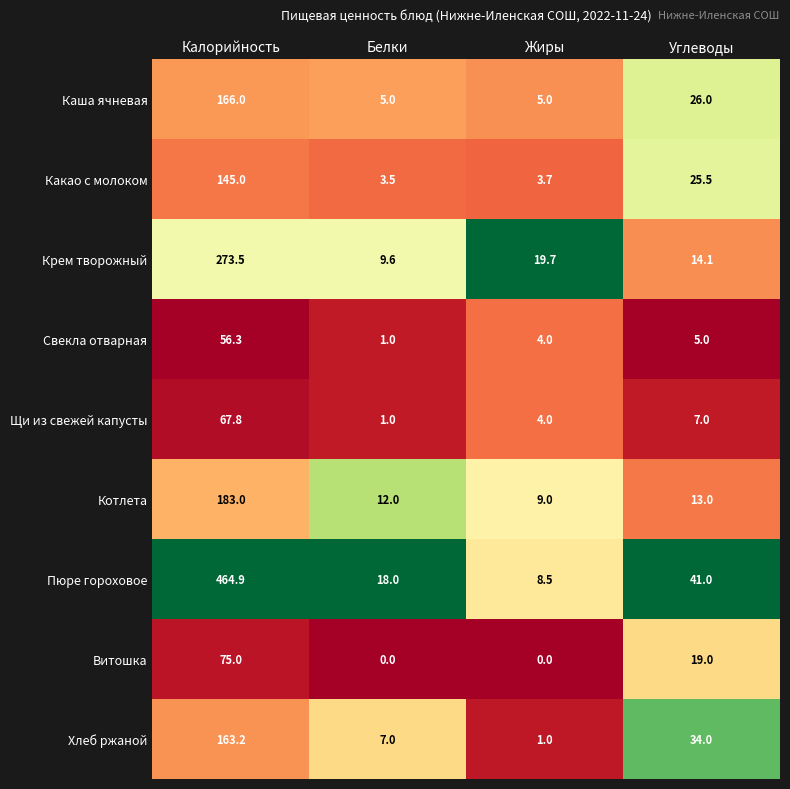

What is the difference between the Крем творожный values at Углеводы and Белки?

4.5